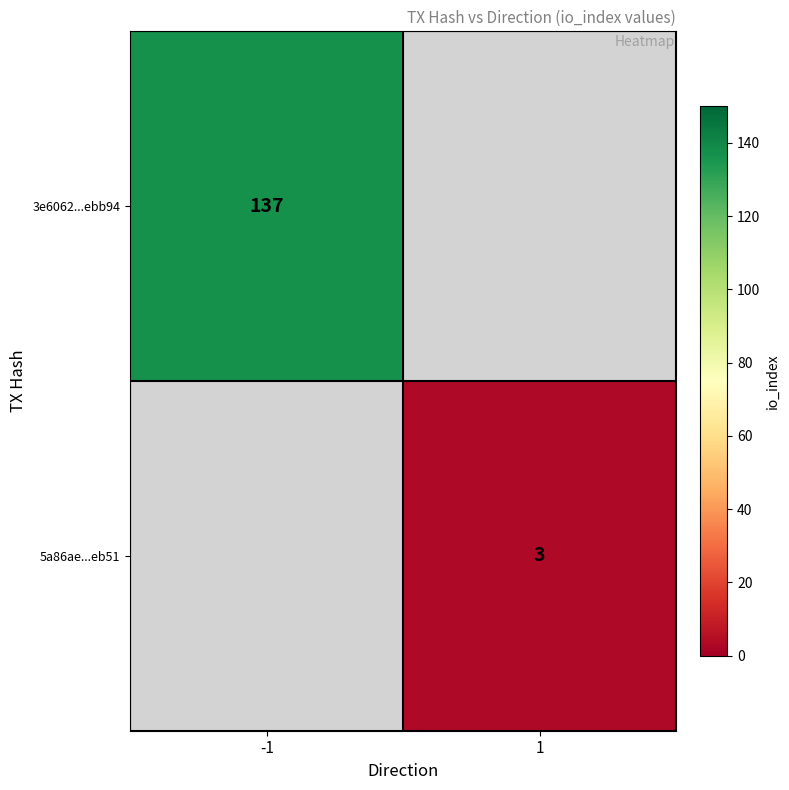

Is it true that 3e6062...ebb94 equals 46 at -1?

False